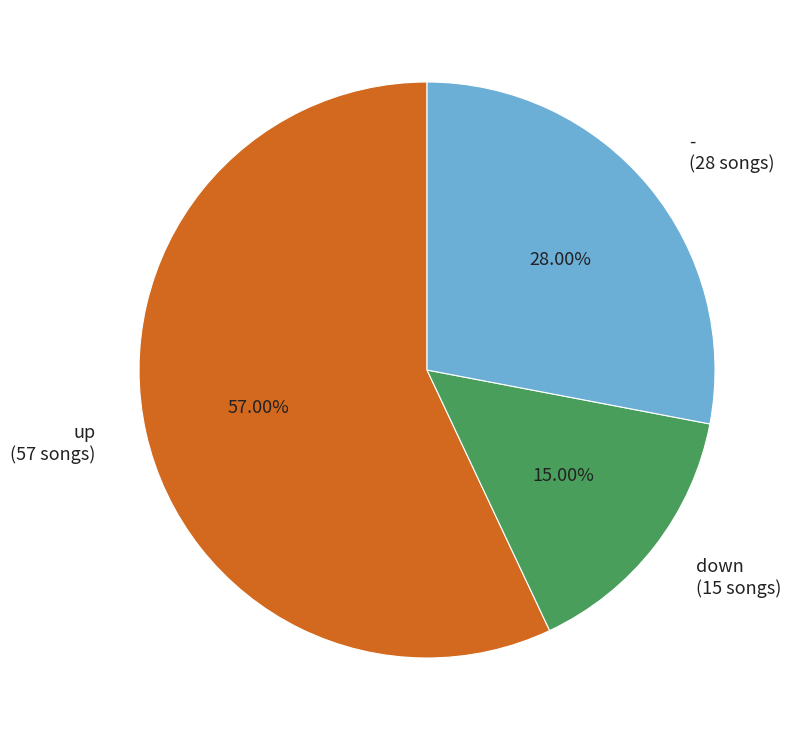

Is there a majority slice in this chart?

Yes